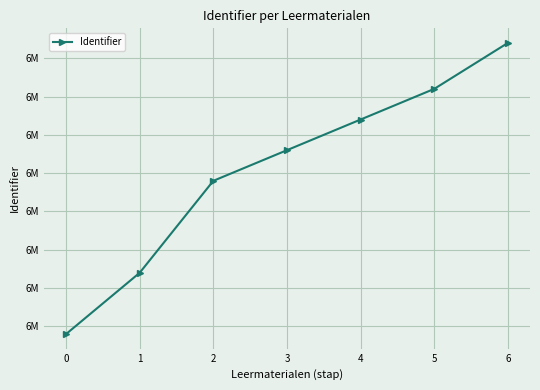

Is this an area chart (filled region under the line)?

No